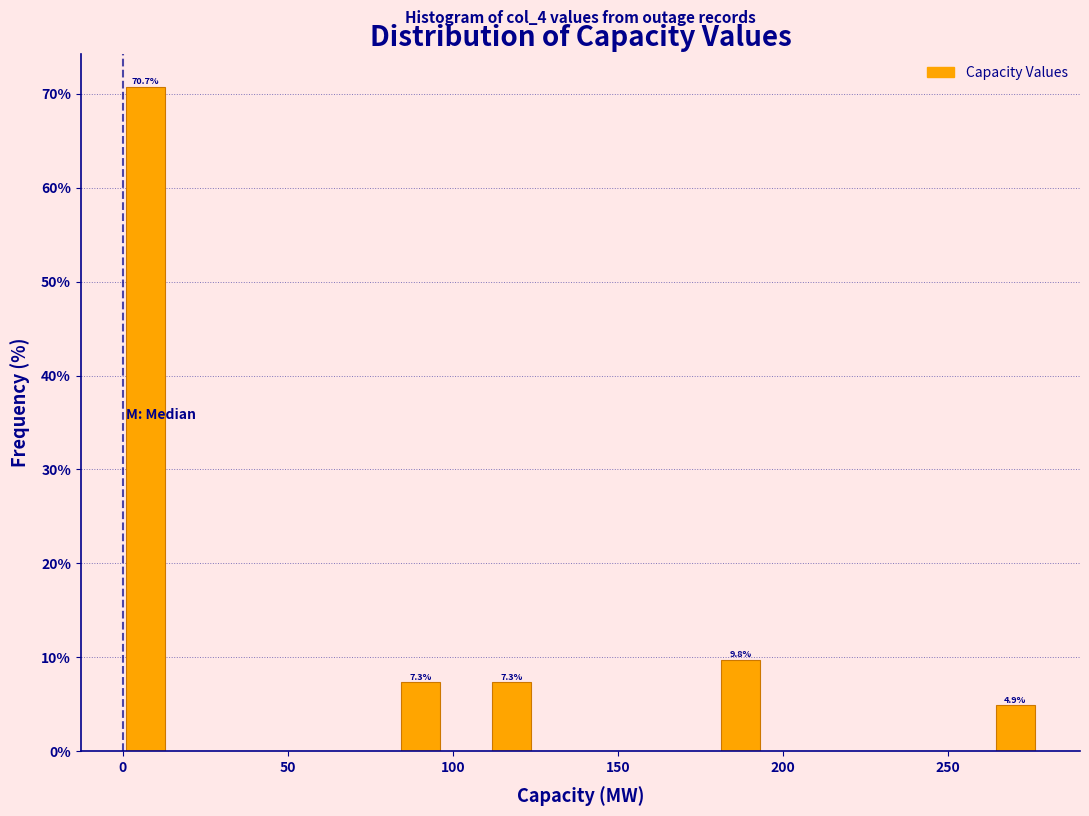

Read against the x-axis, roughly where is the centre of the tallest bar?

5